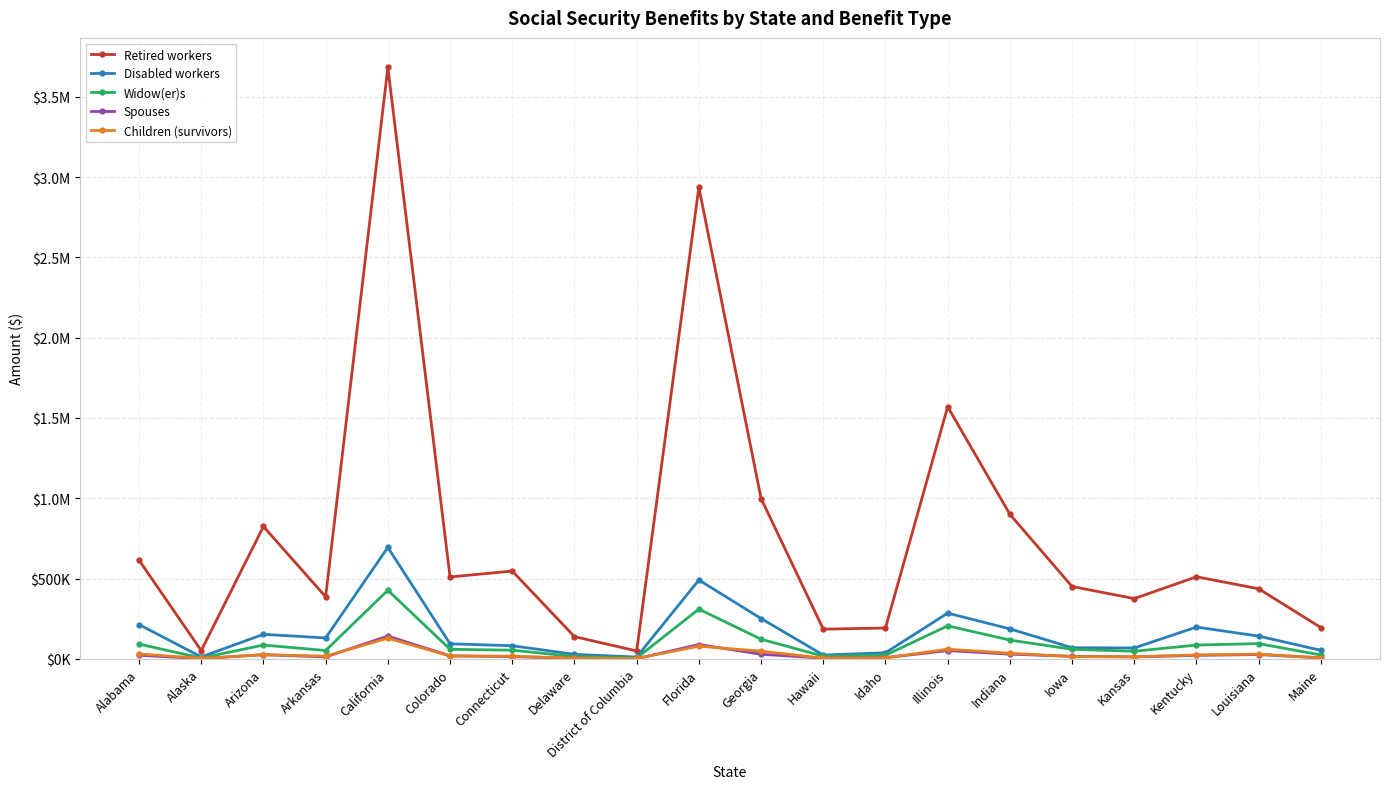

What is the label of the 2nd point from the right?

Louisiana